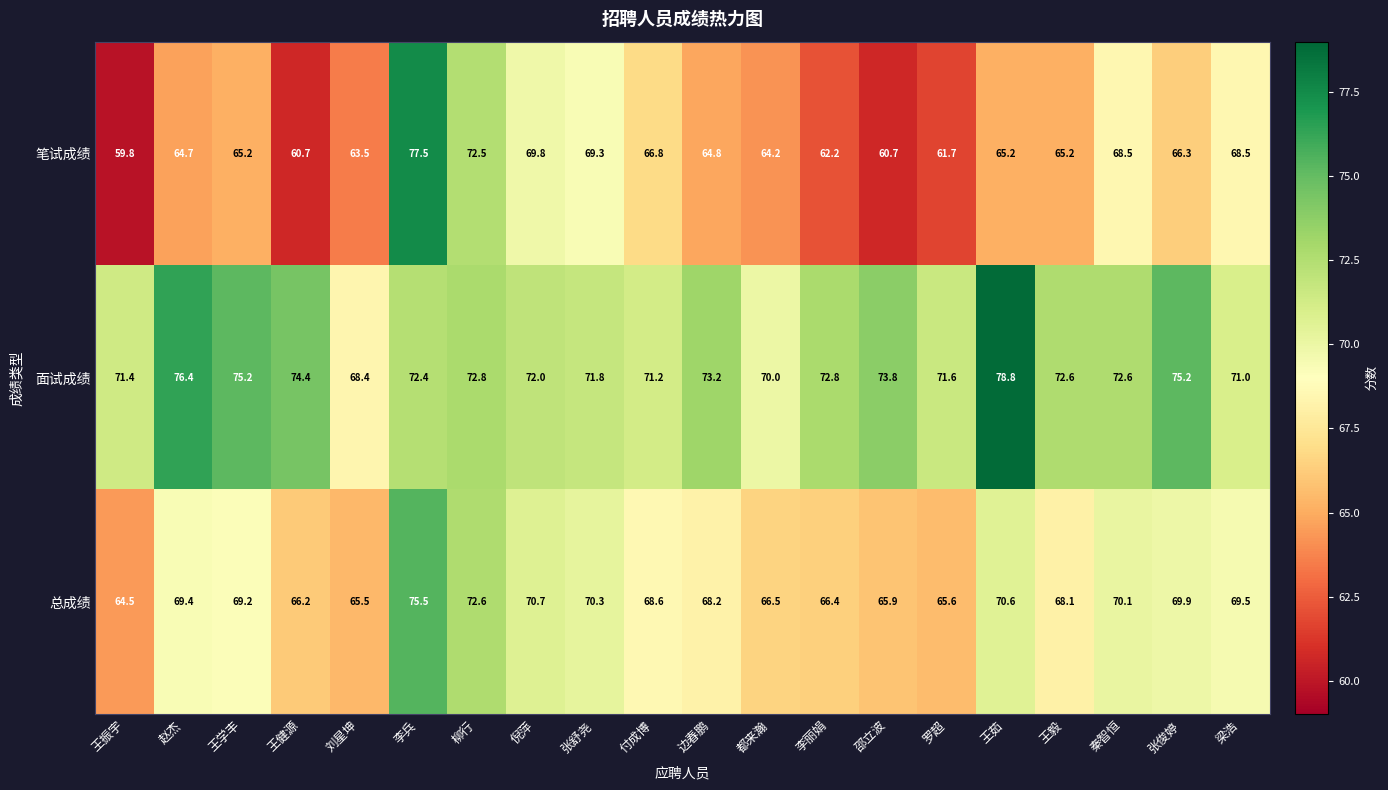

What is the difference between the maximum and minimum values in the 总成绩 series?

11.0